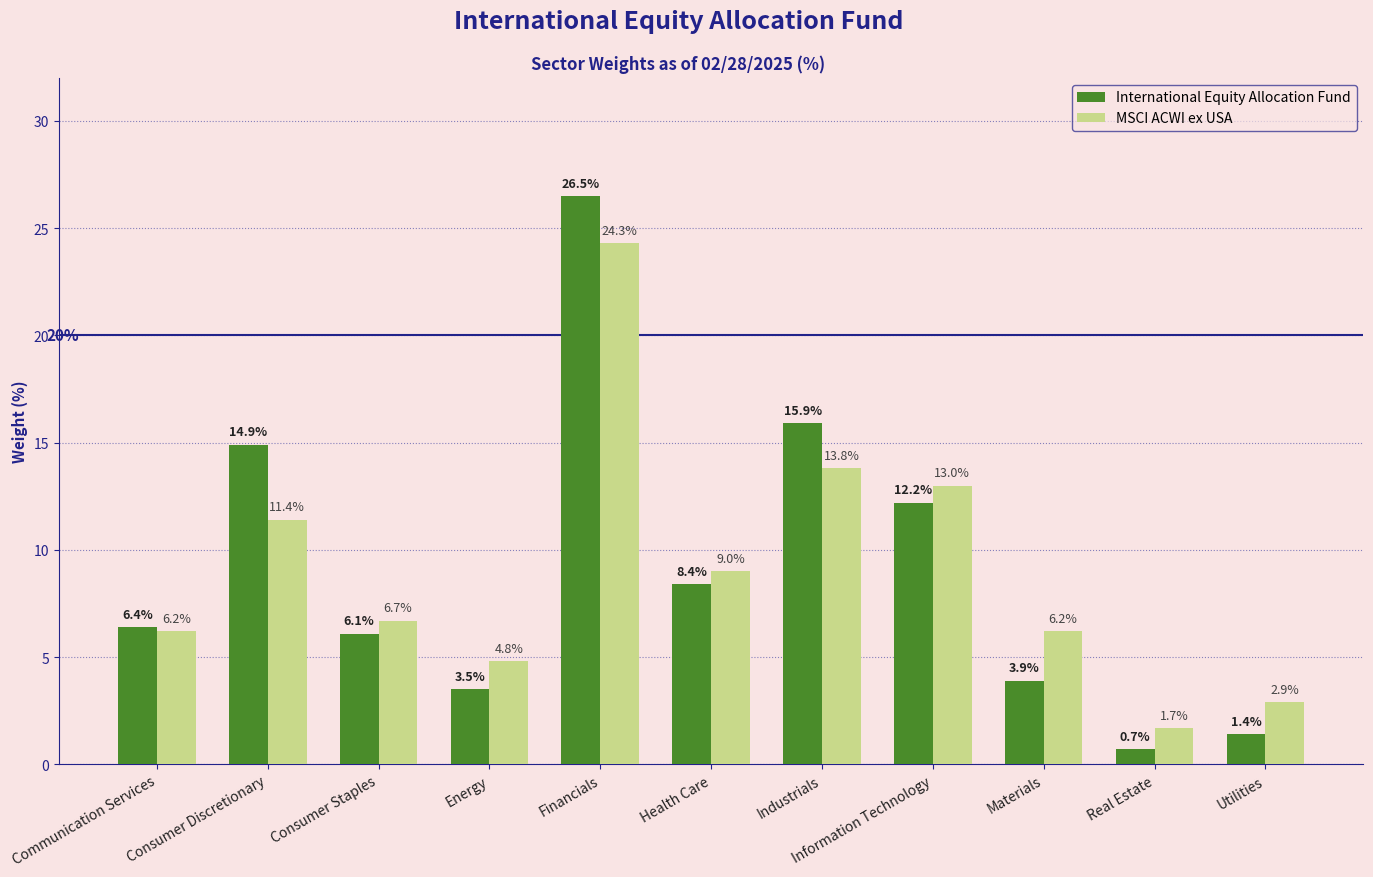

What position from the left is Energy?

4